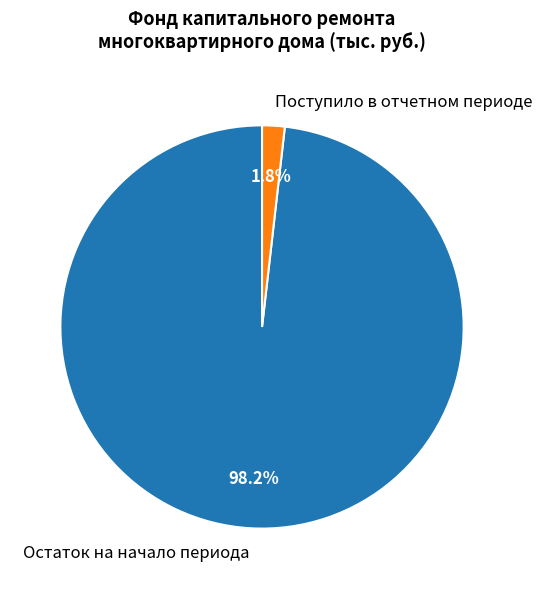

To the nearest percent, what is the average slice percentage?

50%